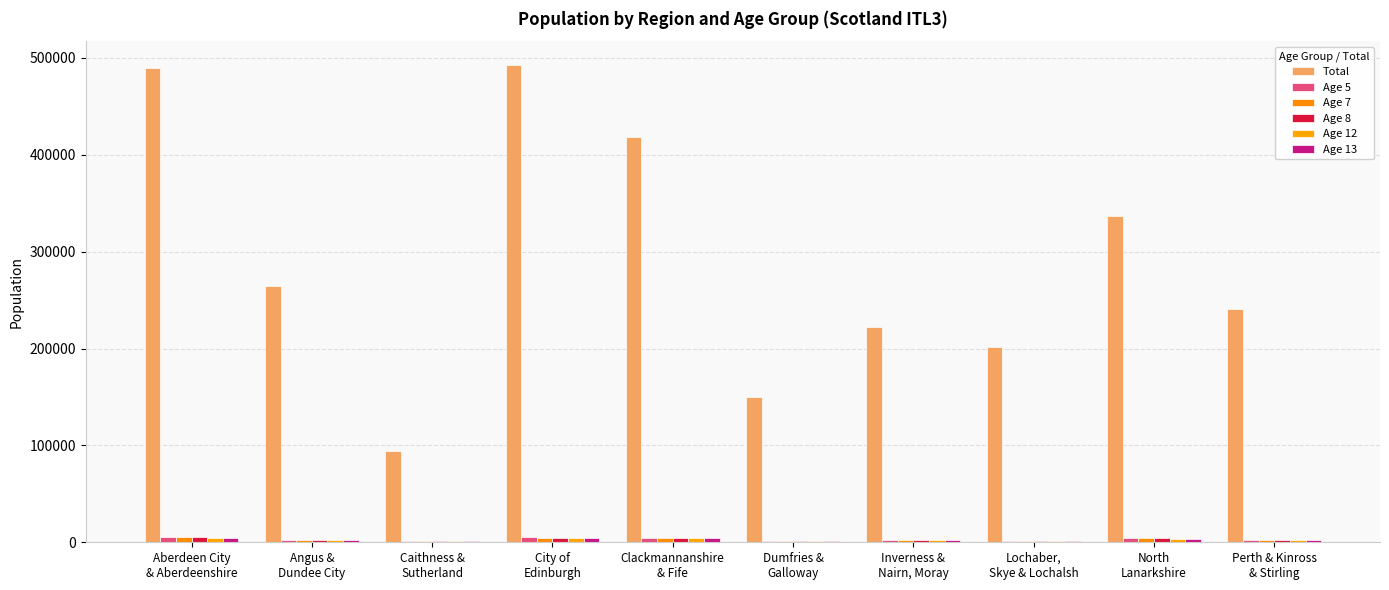

Which series changed the most between Caithness &
Sutherland and North
Lanarkshire?

Total